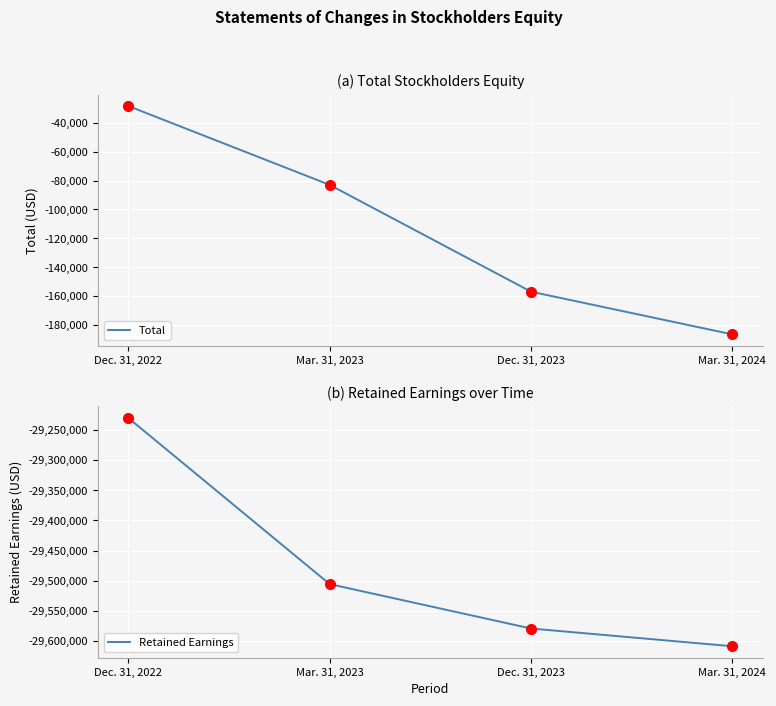

The value of Total at Mar. 31, 2024 is -273233. True or false?

False